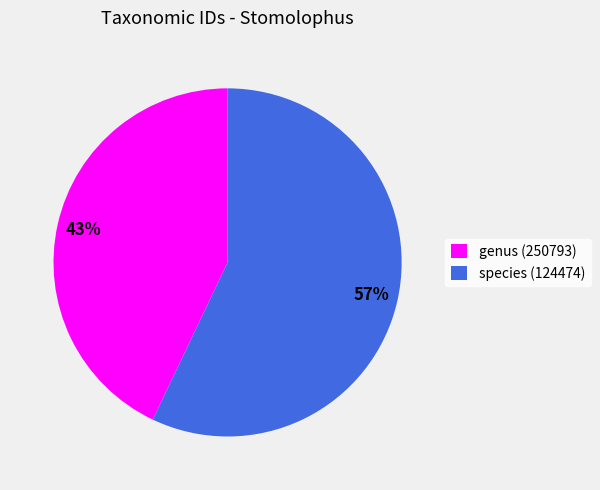

What is the ratio of the value at species (124474) to the value at genus (250793)?

1.3